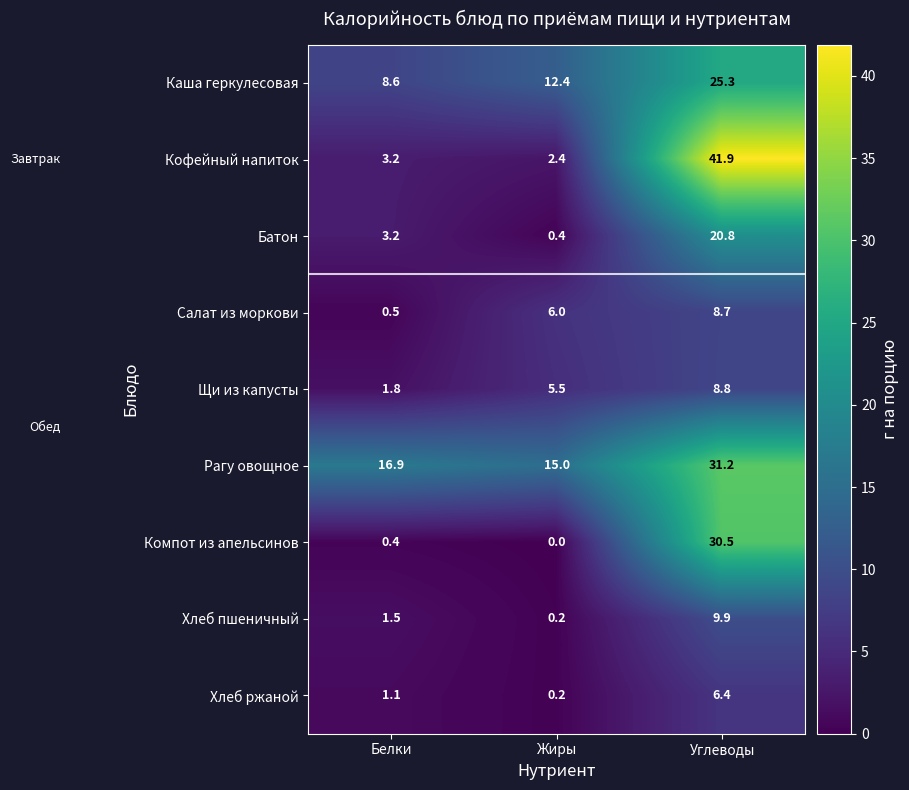

Reading right to left, list all the values displayed in this chart.

Каша геркулесовая: Углеводы=25.3	Жиры=12.4	Белки=8.6
Кофейный напиток: Углеводы=41.9	Жиры=2.4	Белки=3.2
Батон: Углеводы=20.8	Жиры=0.4	Белки=3.2
Салат из моркови: Углеводы=8.7	Жиры=6.0	Белки=0.5
Щи из капусты: Углеводы=8.8	Жиры=5.5	Белки=1.8
Рагу овощное: Углеводы=31.2	Жиры=15.0	Белки=16.9
Компот из апельсинов: Углеводы=30.5	Жиры=0.0	Белки=0.4
Хлеб пшеничный: Углеводы=9.9	Жиры=0.2	Белки=1.5
Хлеб ржаной: Углеводы=6.4	Жиры=0.2	Белки=1.1